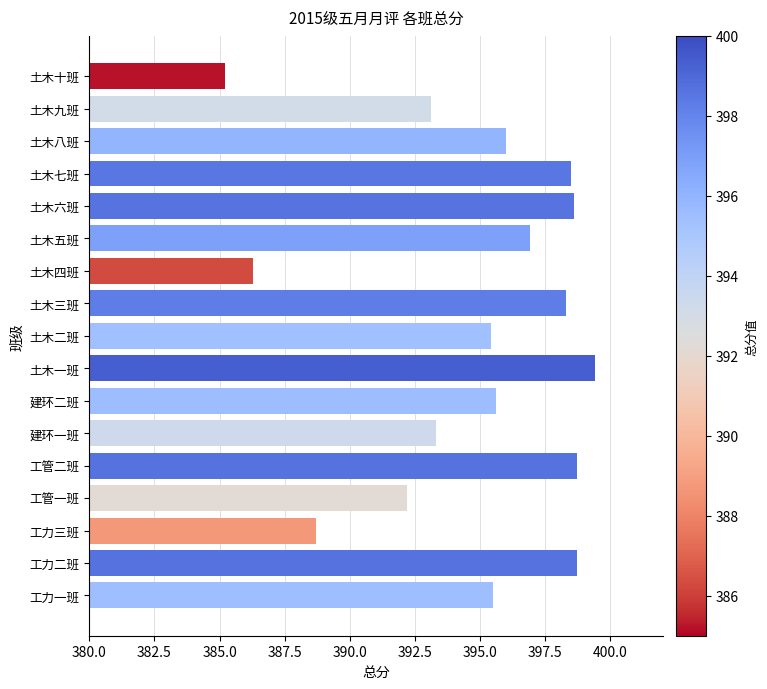

Between 土木十班 and 土木五班, which is larger?

土木五班